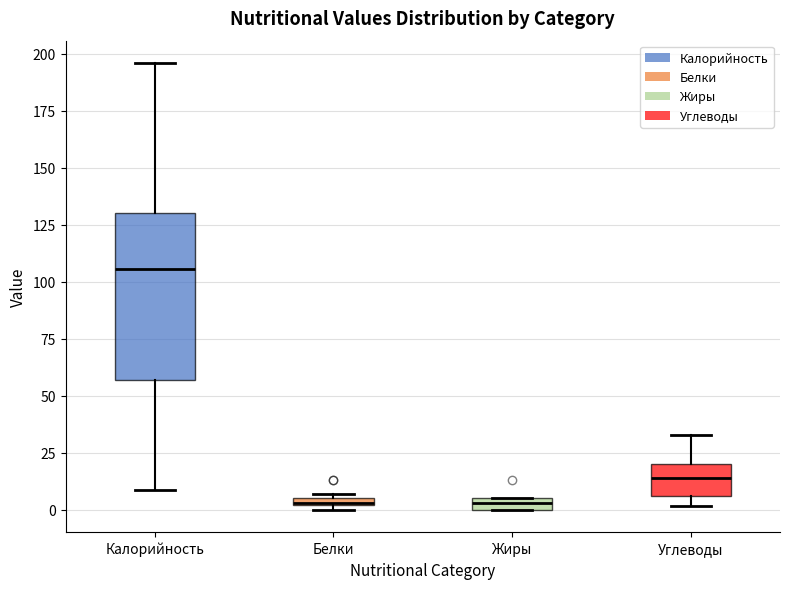

Comparing the boxes themselves (not the whiskers), which one is the tallest?

Калорийность